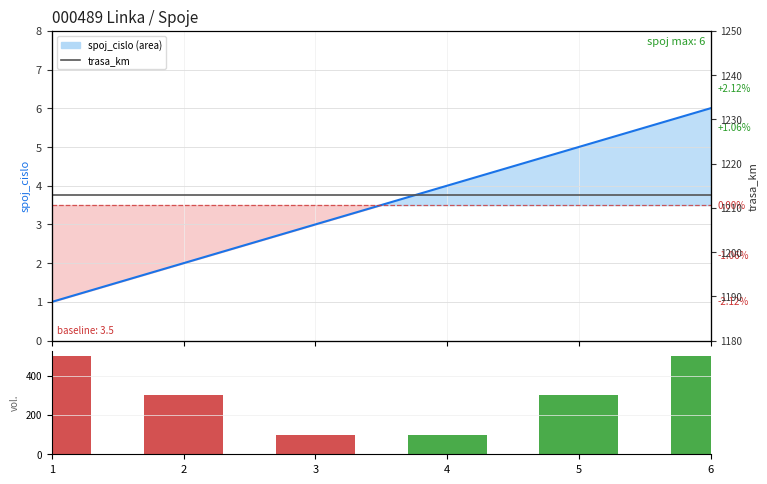

At which label does spoj_cislo reach its peak?

6